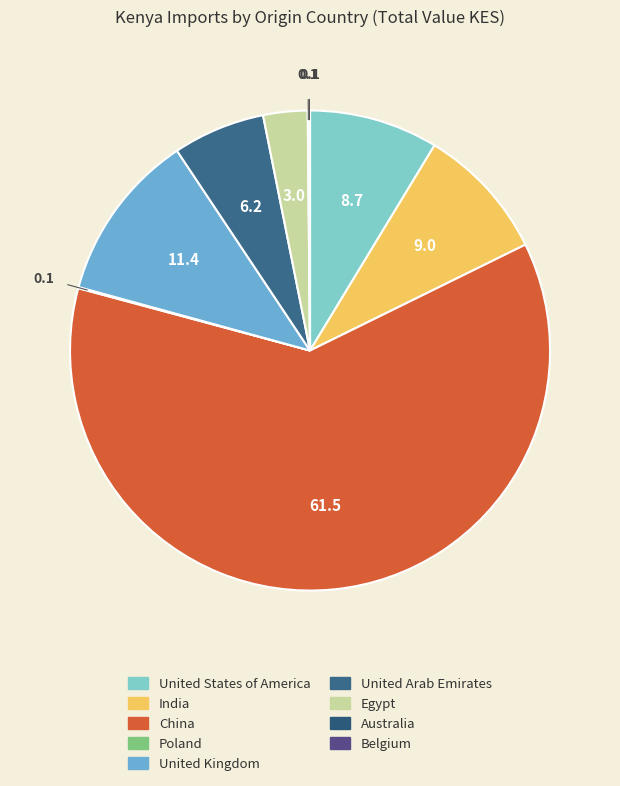

Does China account for over 50% of the chart?

Yes